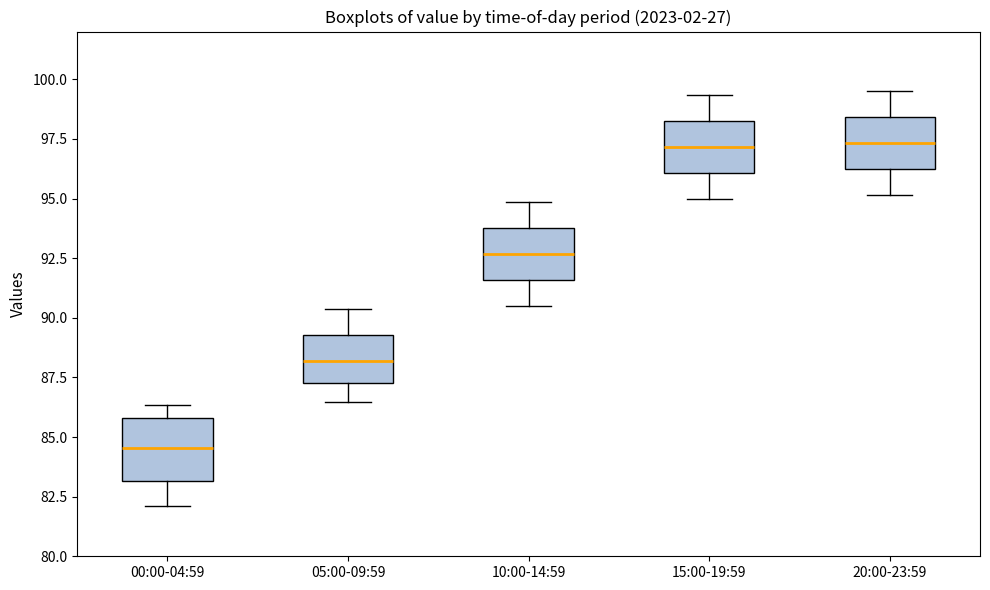

Reading left to right, read every box against the y-axis: the position of its median line, the range the box covers, and the ends of its whiskers. The values are not printed on the chart, so give them approximately, as read against the axis.

00:00-04:59: median 84.5, box 83.0 to 86.0, whiskers 82.0 to 86.5
05:00-09:59: median 88.0, box 87.5 to 89.5, whiskers 86.5 to 90.5
10:00-14:59: median 92.5, box 91.5 to 94.0, whiskers 90.5 to 95.0
15:00-19:59: median 97.0, box 96.0 to 98.5, whiskers 95.0 to 99.5
20:00-23:59: median 97.5, box 96.0 to 98.5, whiskers 95.0 to 99.5